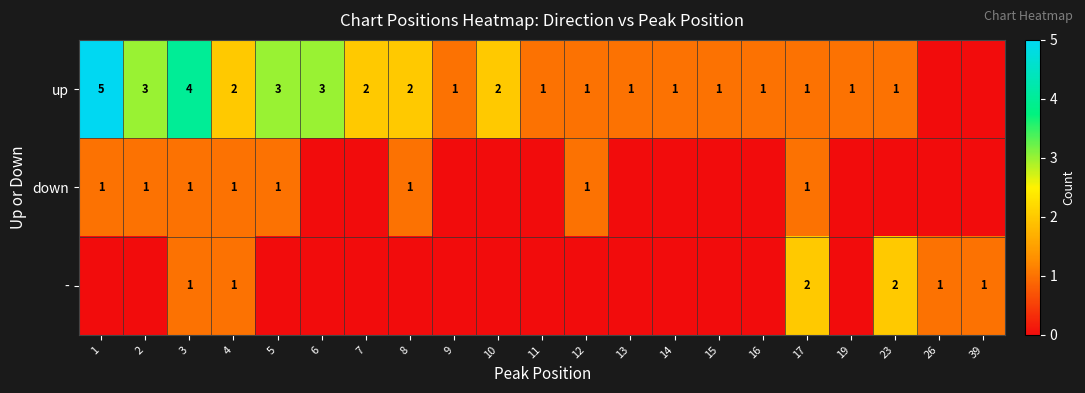

What is the sum of the up values at 9 and 8?

3